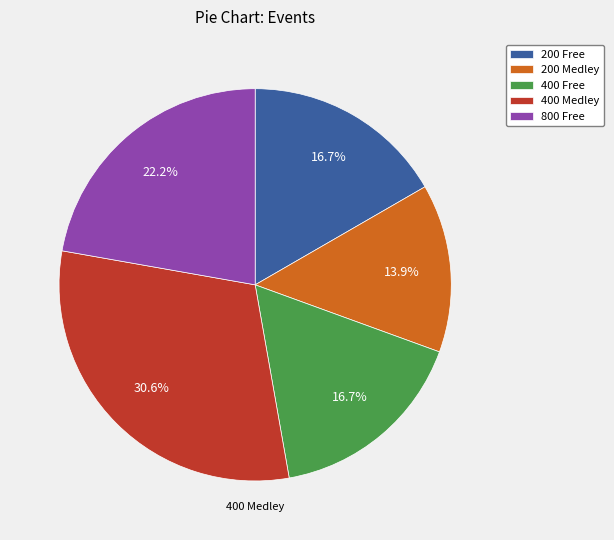

What is the total percentage of 200 Medley and 800 Free?

36.1%